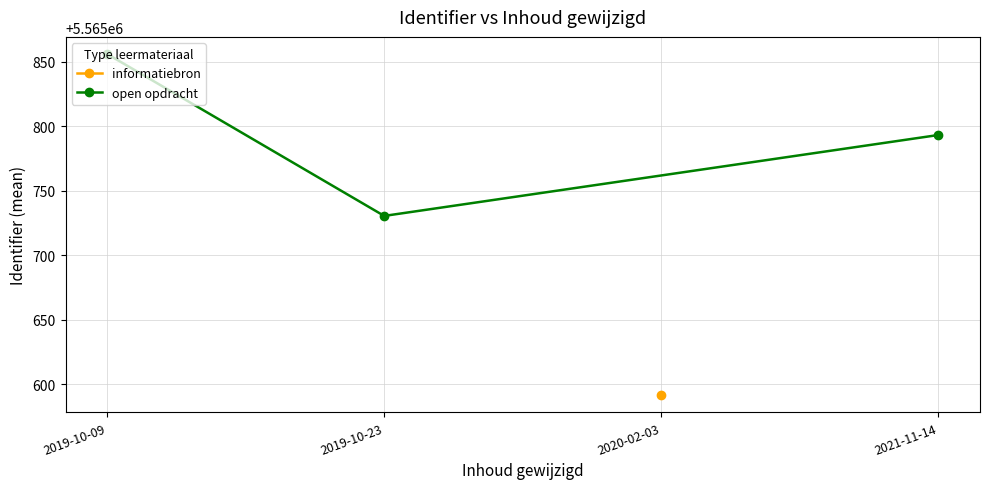

Which has a higher value, 2019-10-09 or 2019-10-23?

2019-10-09